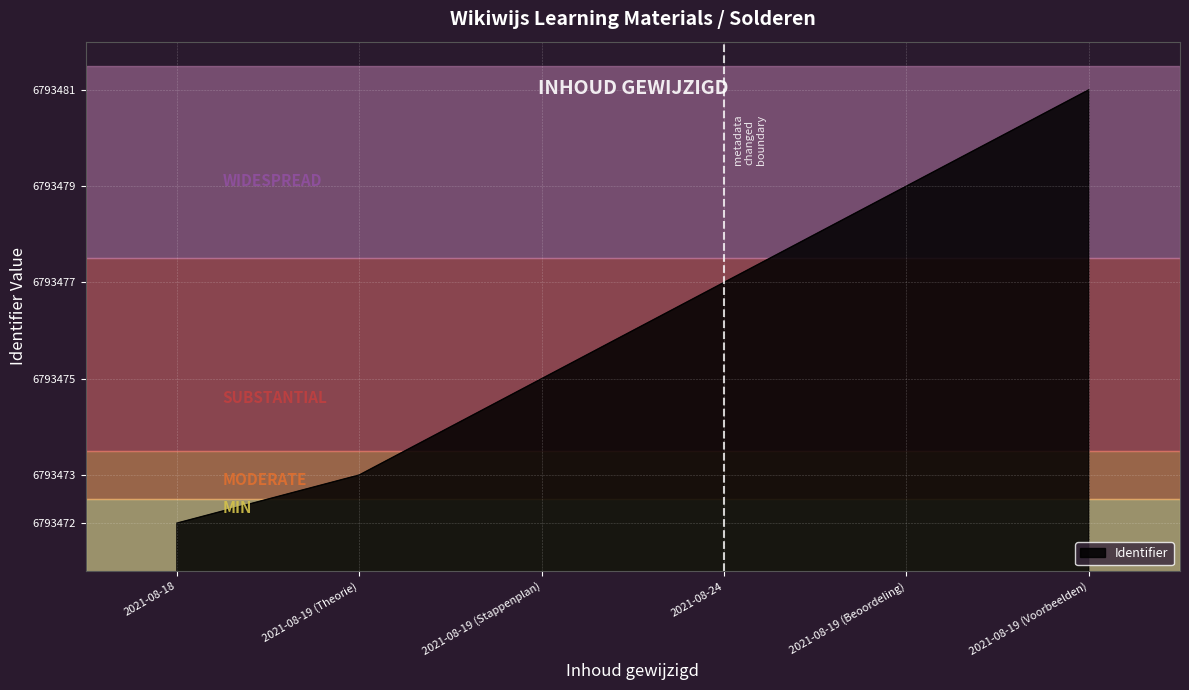

Between 2021-08-24 and 2021-08-19 (Theorie), which is larger?

2021-08-24